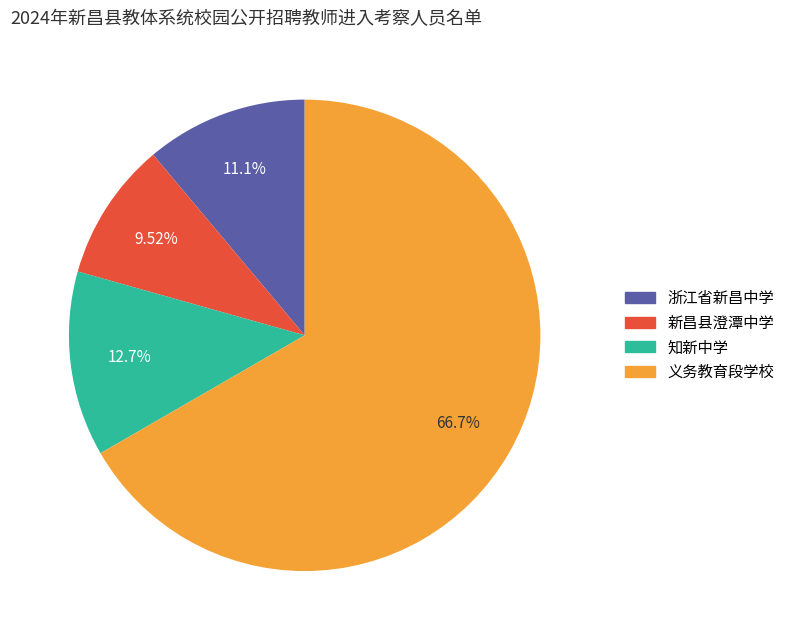

Rank the categories by value from highest to lowest.

义务教育段学校, 知新中学, 浙江省新昌中学, 新昌县澄潭中学